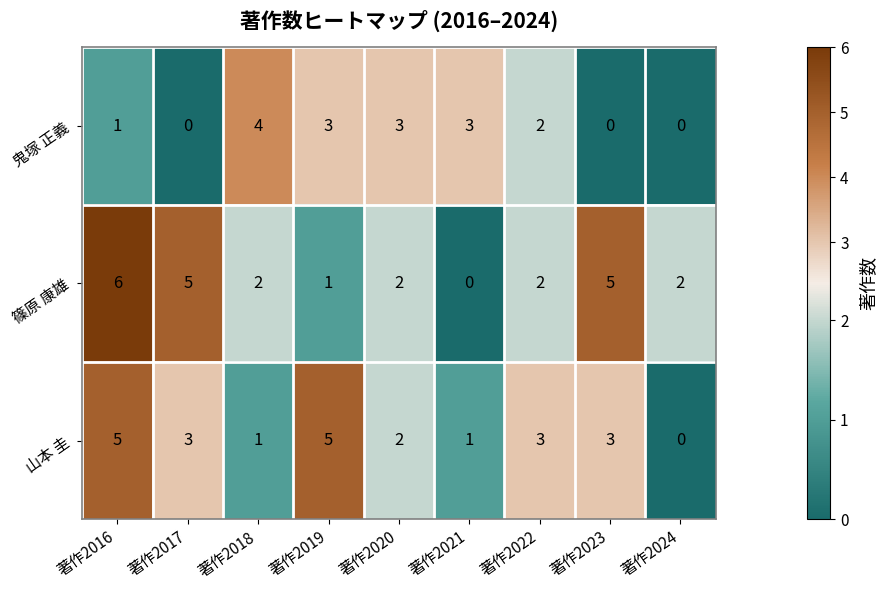

Reading left to right, transcribe all the data shown in this chart.

鬼塚 正義: 1	0	4	3	3	3	2	0	0
篠原 康雄: 6	5	2	1	2	0	2	5	2
山本 圭: 5	3	1	5	2	1	3	3	0